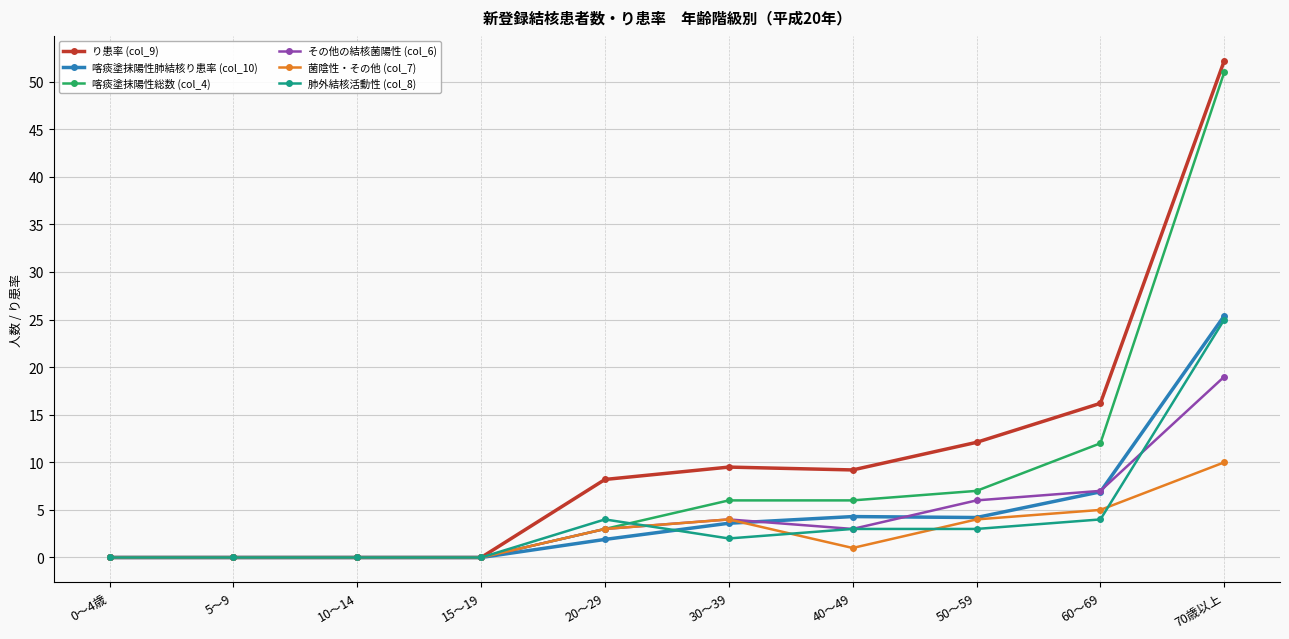

Which series has the widest spread of values?

り患率 (col_9)